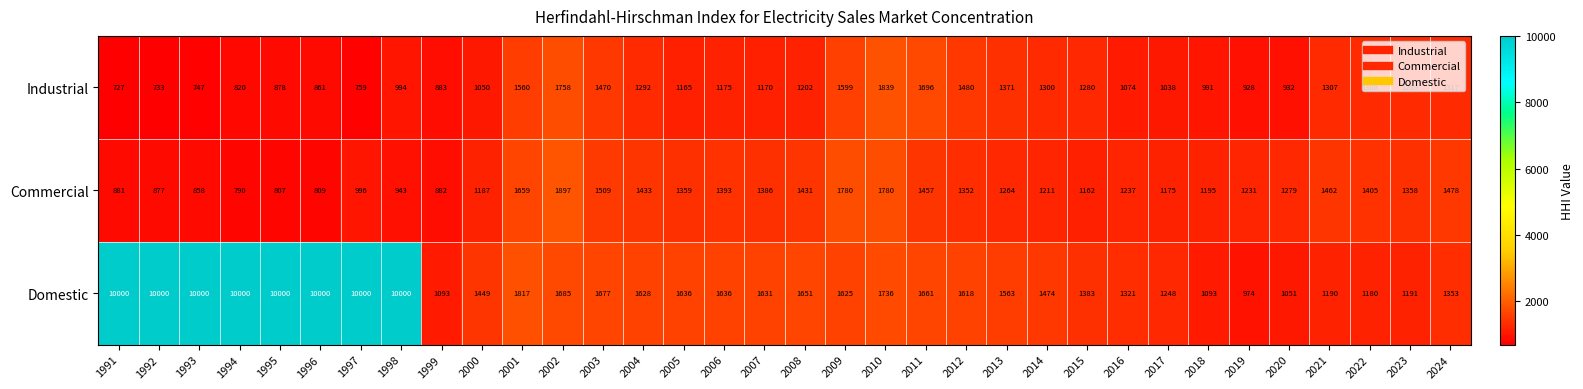

The value of Industrial at 2004 is 1292. True or false?

True